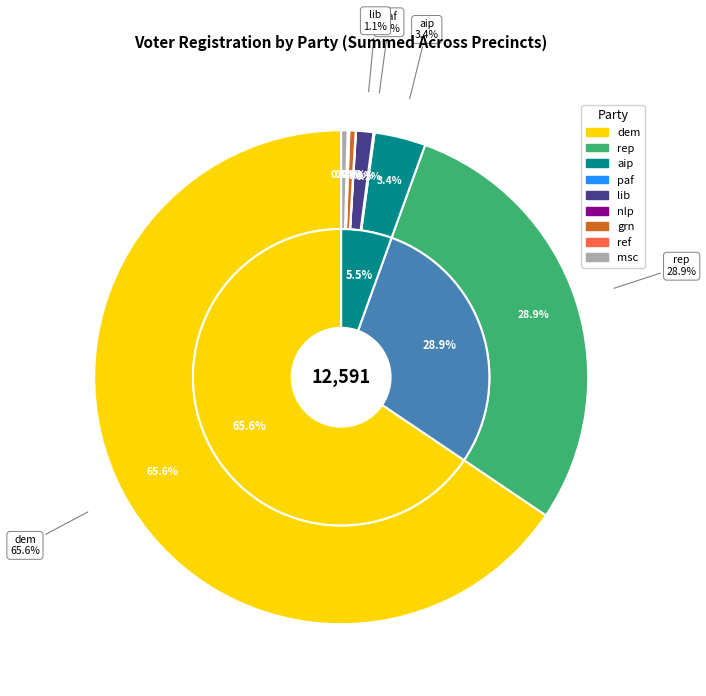

What is the largest slice in the pie chart?

dem